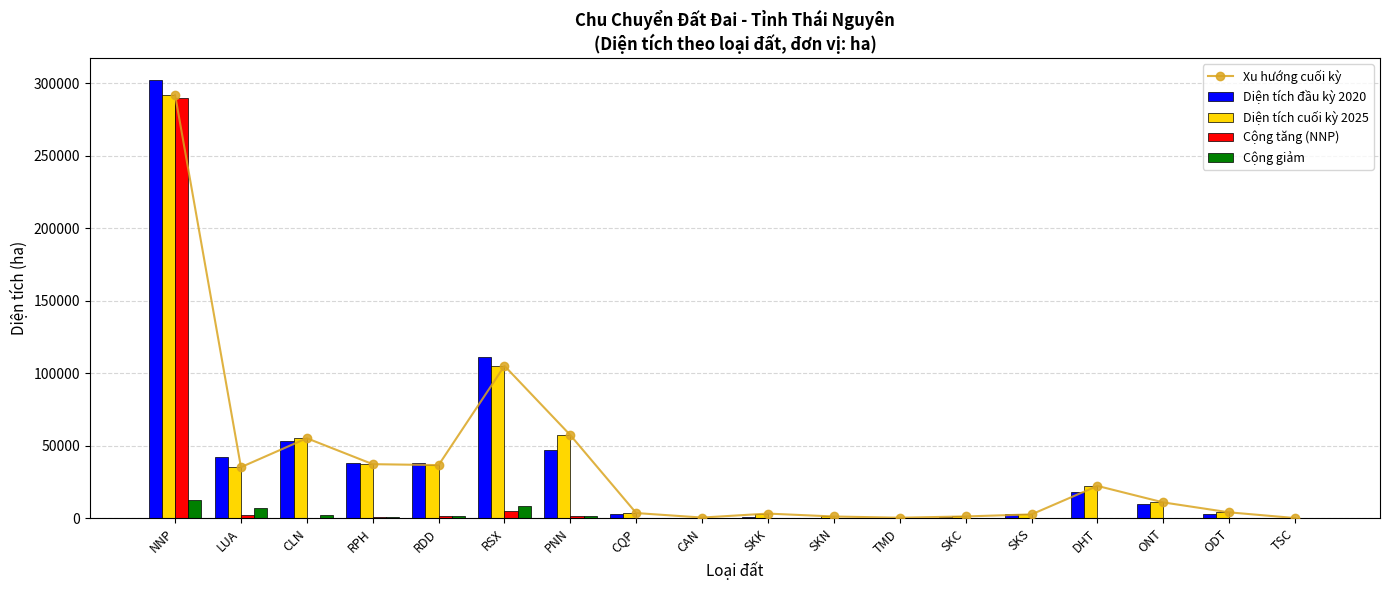

What is the label of the 11th bar from the right?

CQP